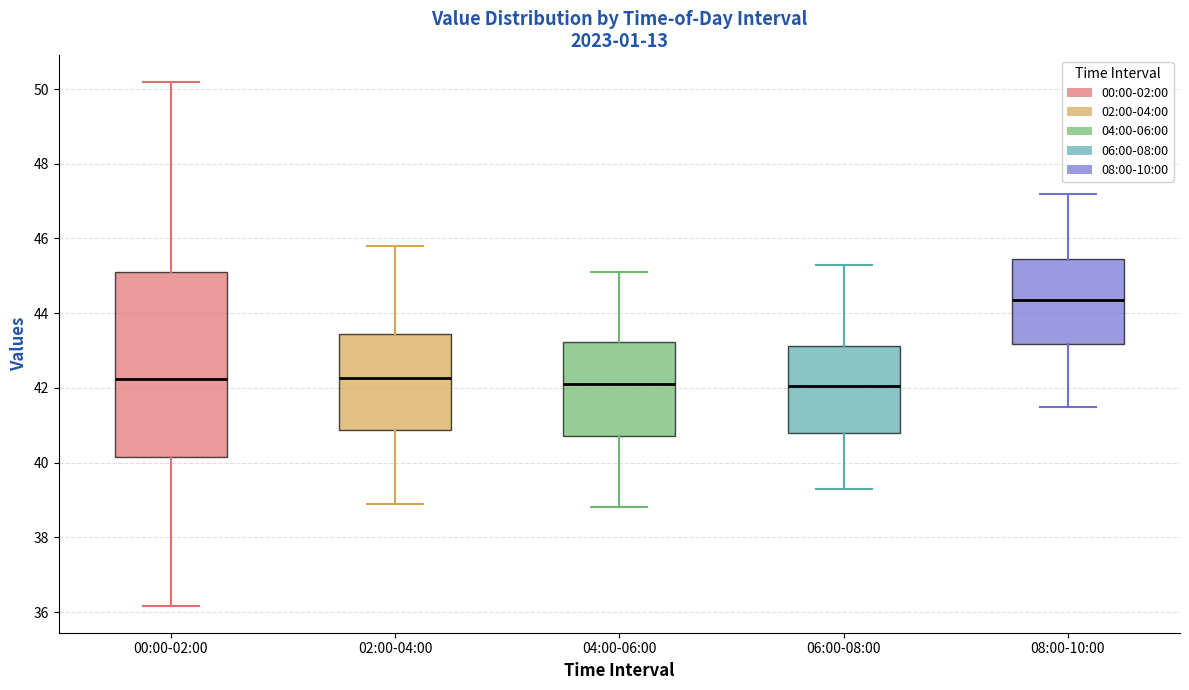

Reading left to right, transcribe this box plot: for each box, give where its median line is, the range the box spans, and where its two whiskers end, as read against the y-axis. The values are not printed on the chart, so give them approximately, as read against the axis.

00:00-02:00: median 42.2, box 40.2 to 45.2, whiskers 36.2 to 50.2
02:00-04:00: median 42.2, box 40.8 to 43.4, whiskers 39.0 to 45.8
04:00-06:00: median 42.2, box 40.8 to 43.2, whiskers 38.8 to 45.2
06:00-08:00: median 42.0, box 40.8 to 43.2, whiskers 39.4 to 45.4
08:00-10:00: median 44.4, box 43.2 to 45.4, whiskers 41.6 to 47.2